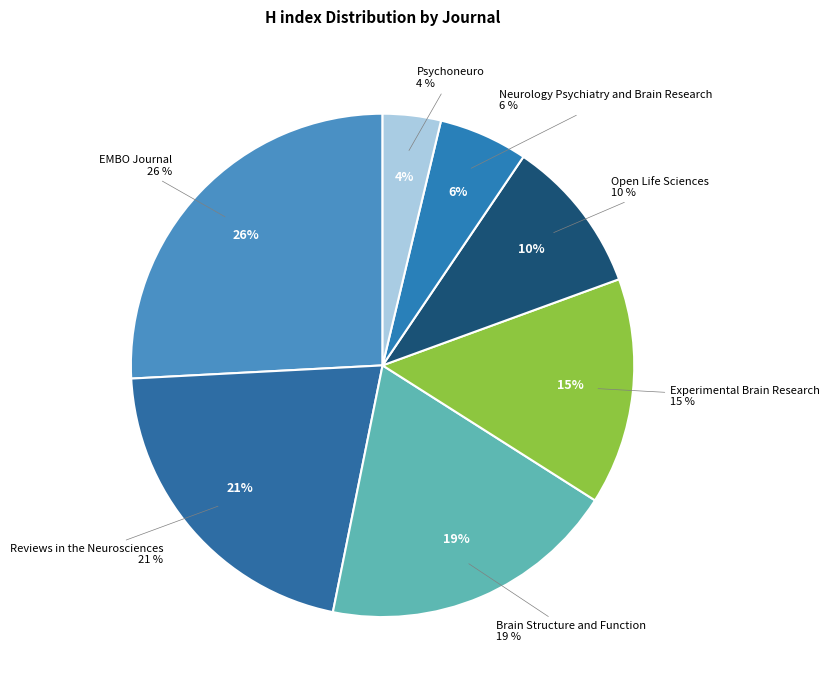

Is the sum of Neurology Psychiatry and Brain Research and Brain Structure and Function greater than half?

No